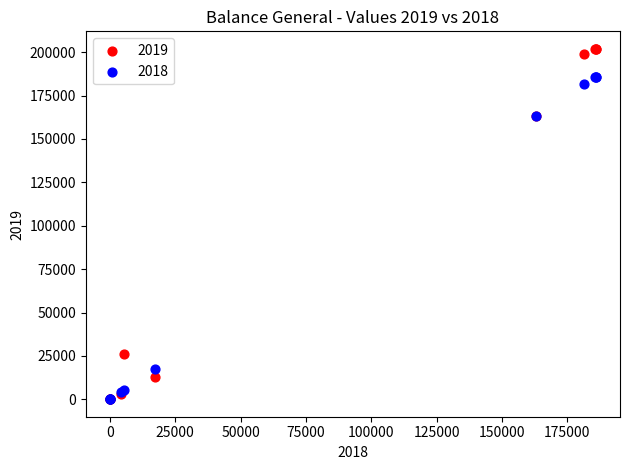

Which series has the largest Y range (max minus min)?

2019